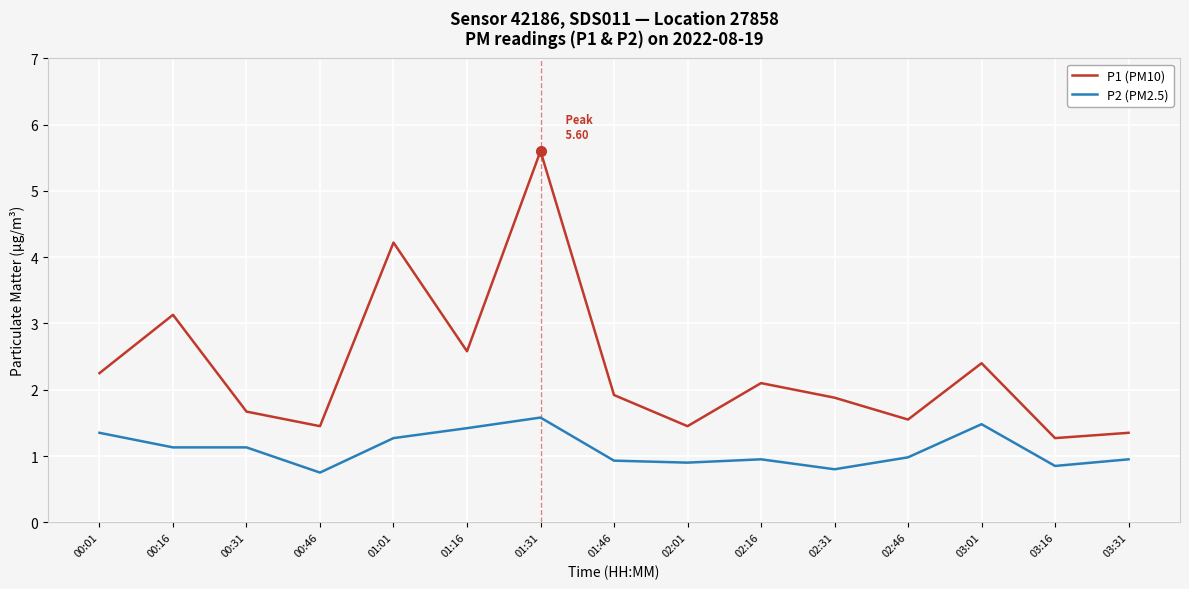

Rank the series at 02:01 from highest to lowest value.

P1 (PM10), P2 (PM2.5)